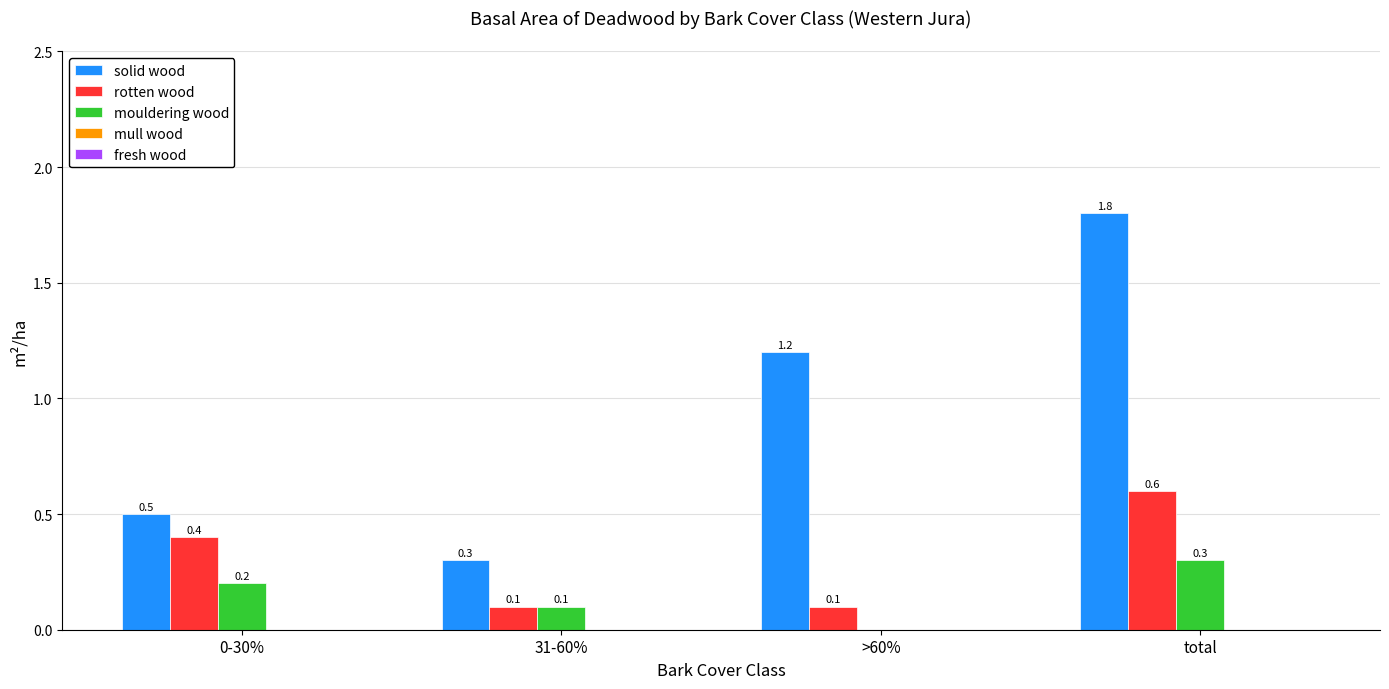

Count the number of categories in the chart.

4